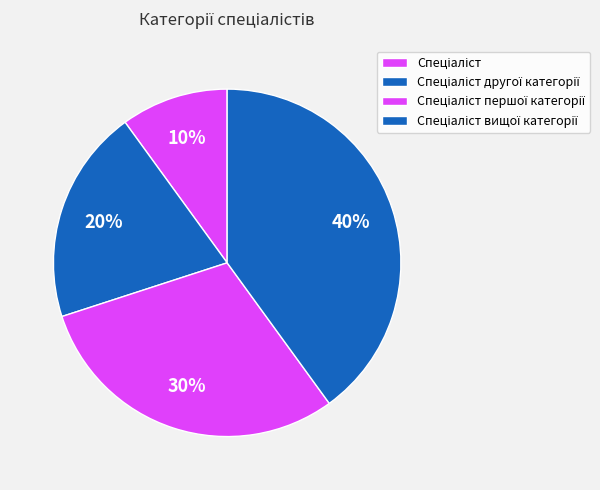

How many segments does this pie chart have?

4